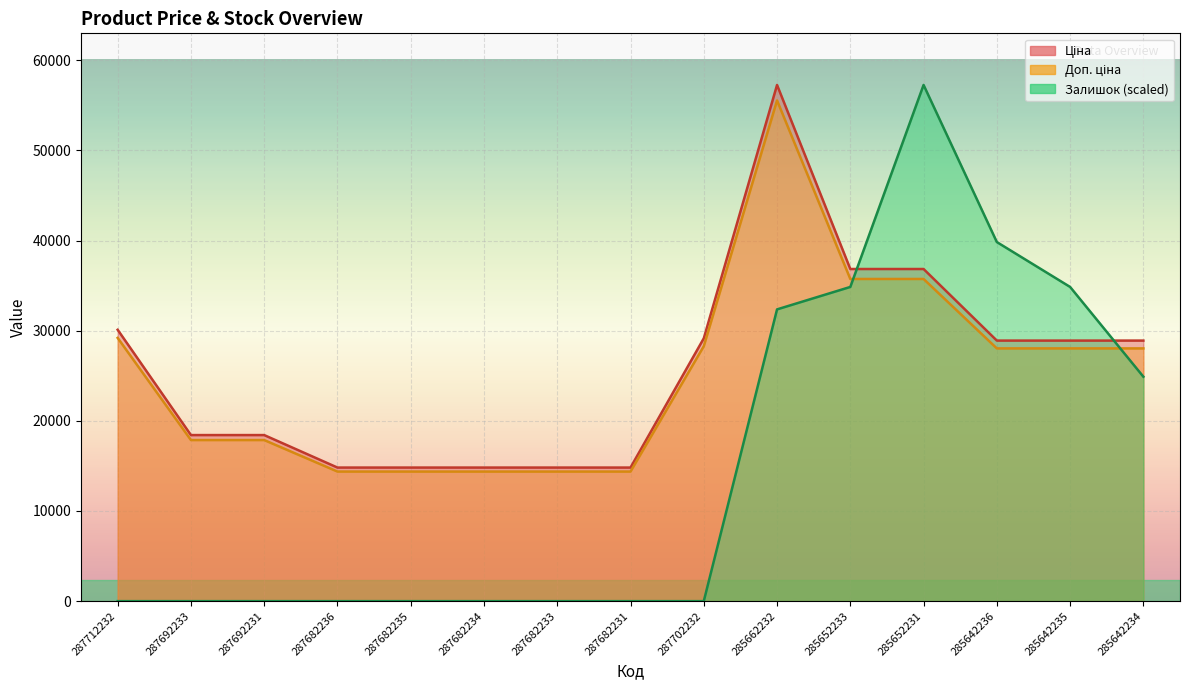

Reading right to left, transcribe all the data shown in this chart.

Ціна: 285642234=28901.7	285642235=28901.7	285642236=28901.7	285652231=36841.8	285652233=36841.8	285662232=57258.0	287702232=29152.3	287682231=14817.6	287682233=14817.6	287682234=14817.6	287682235=14817.6	287682236=14817.6	287692231=18420.9	287692233=18420.9	287712232=30102.8
Доп. ціна: 285642234=28034.6	285642235=28034.6	285642236=28034.6	285652231=35736.5	285652233=35736.5	285662232=55540.3	287702232=28277.7	287682231=14373.1	287682233=14373.1	287682234=14373.1	287682235=14373.1	287682236=14373.1	287692231=17868.2	287692233=17868.2	287712232=29199.7
Залишок: 285642234=24894.8	285642235=34852.7	285642236=39831.7	285652231=57258.0	285652233=34852.7	285662232=32363.2	287702232=0.0	287682231=0.0	287682233=0.0	287682234=0.0	287682235=0.0	287682236=0.0	287692231=0.0	287692233=0.0	287712232=0.0